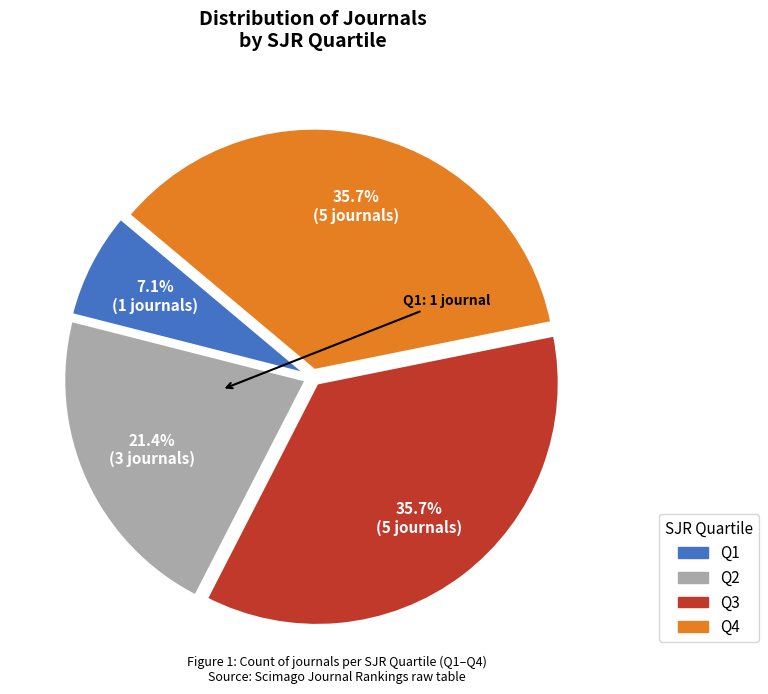

What percentage is the Q4 slice, to the nearest percent?

36%